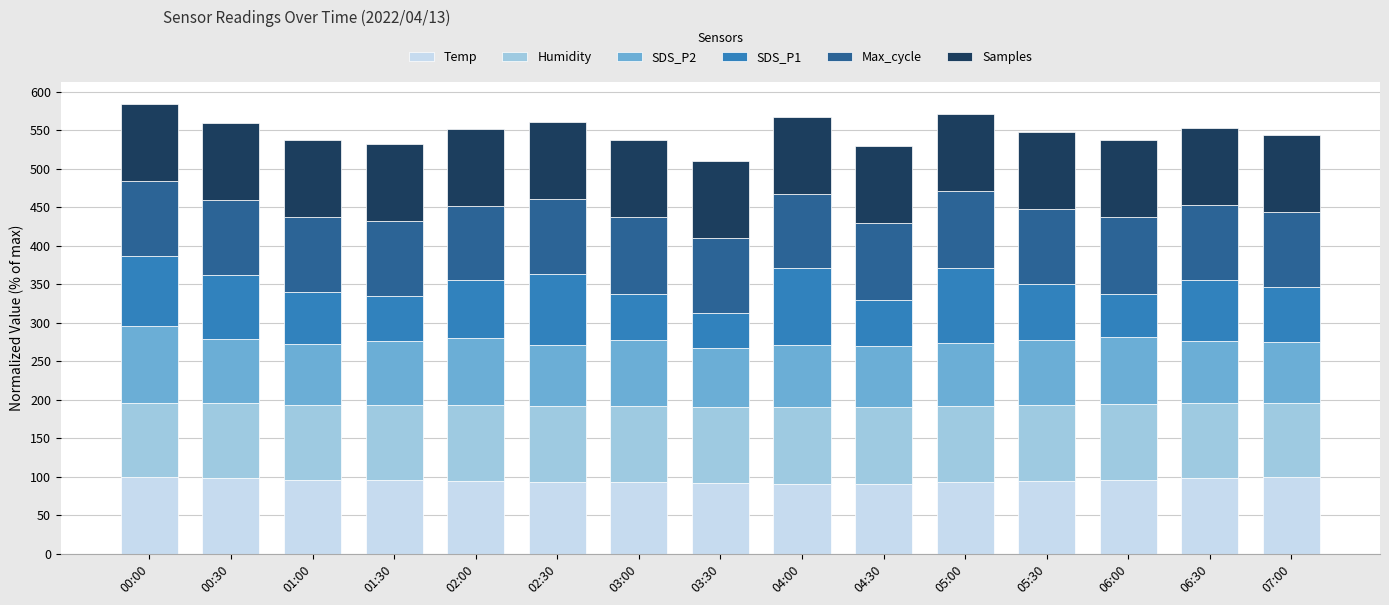

What is the sum of the Temp values at 04:00 and 00:00?

191.2